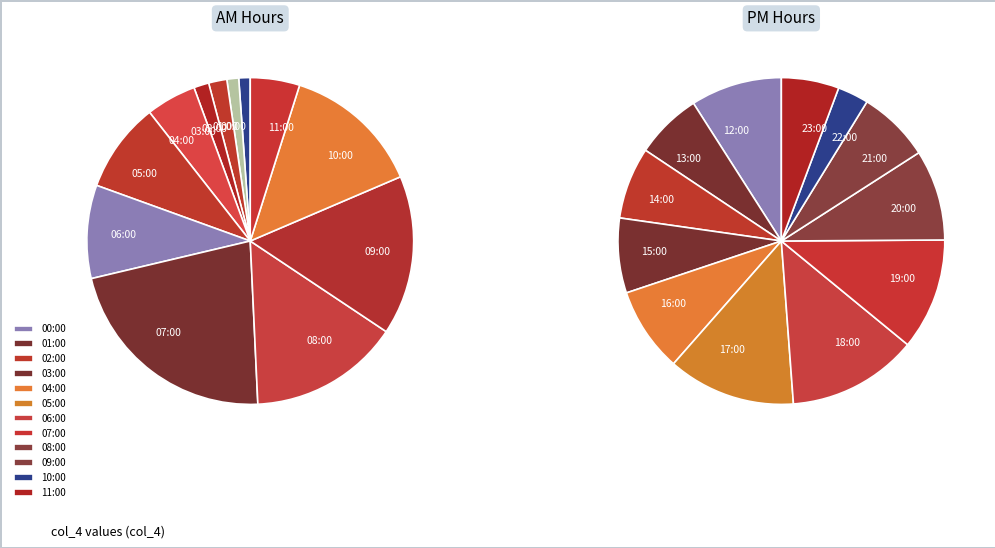

Rank the categories by value from lowest to highest.

00:00, 01:00, 03:00, 02:00, 11:00, 04:00, 05:00, 06:00, 10:00, 08:00, 09:00, 07:00